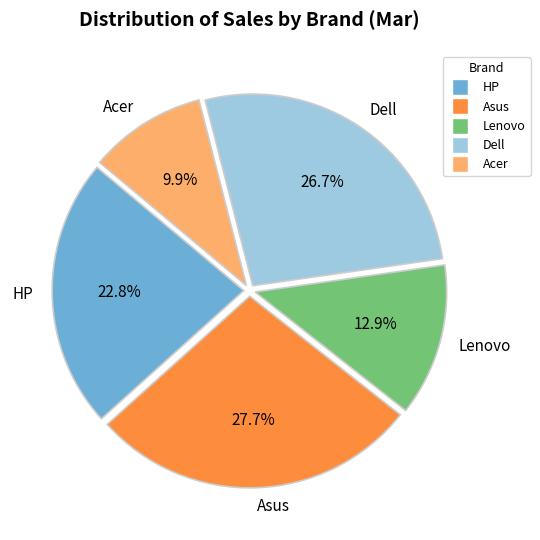

What is the ratio of the value at Acer to the value at Lenovo?

0.8